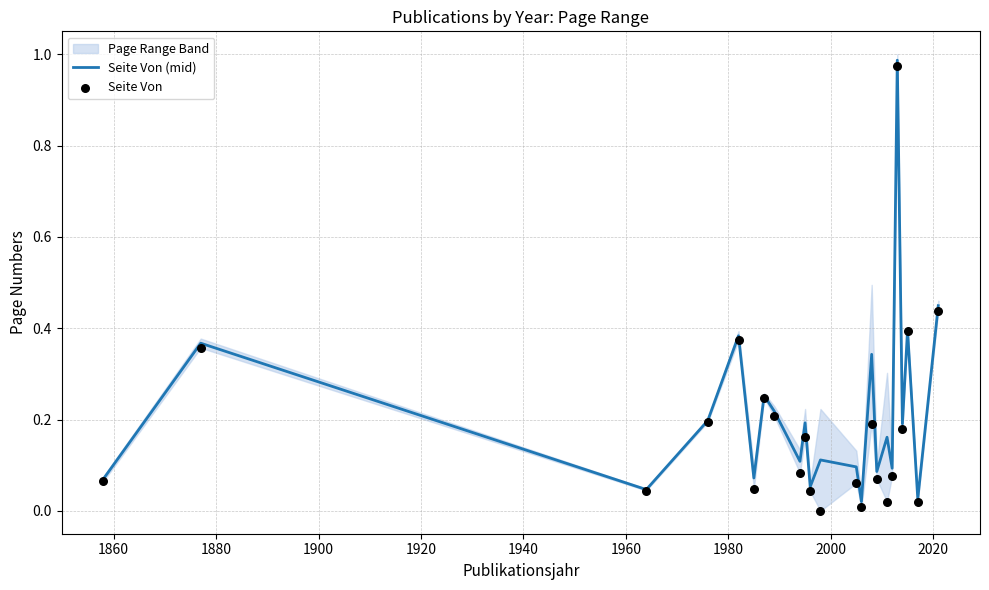

Which series contains the lowest Y value?

Seite Von